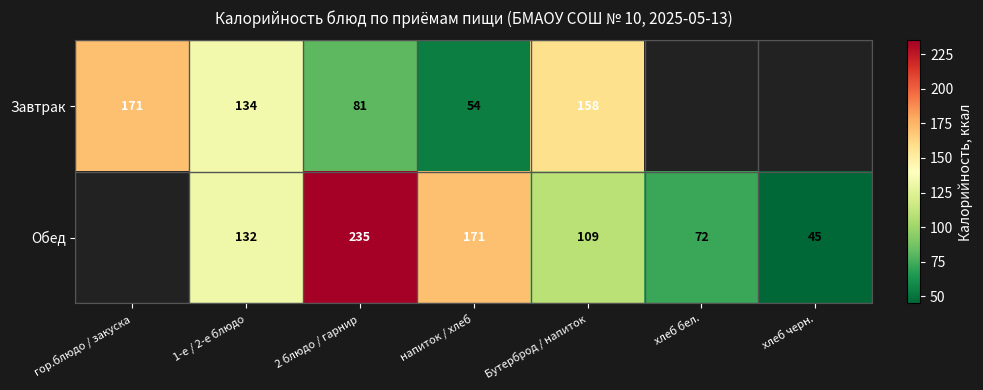

Rank the series at напиток / хлеб from highest to lowest value.

Обед, Завтрак